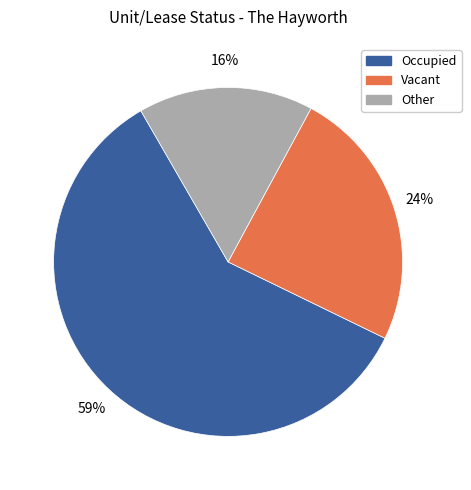

Is there any slice that represents more than half of the pie?

Yes